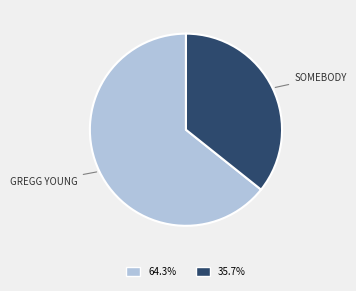

Does any single category account for the majority?

Yes